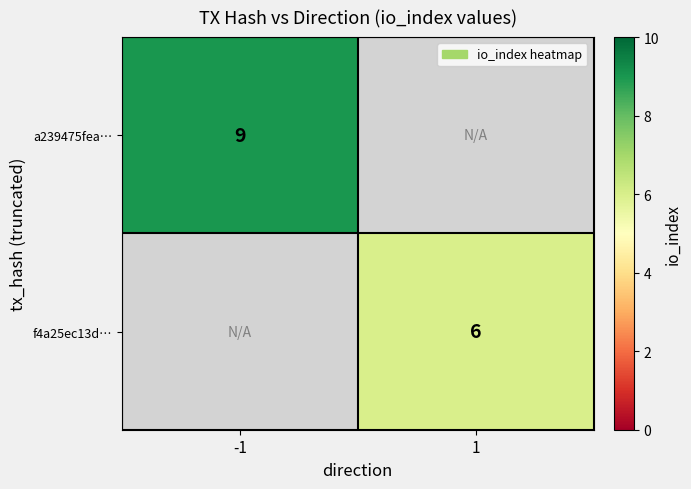

True or false: a239475fea… has a value of 3 at -1.

False